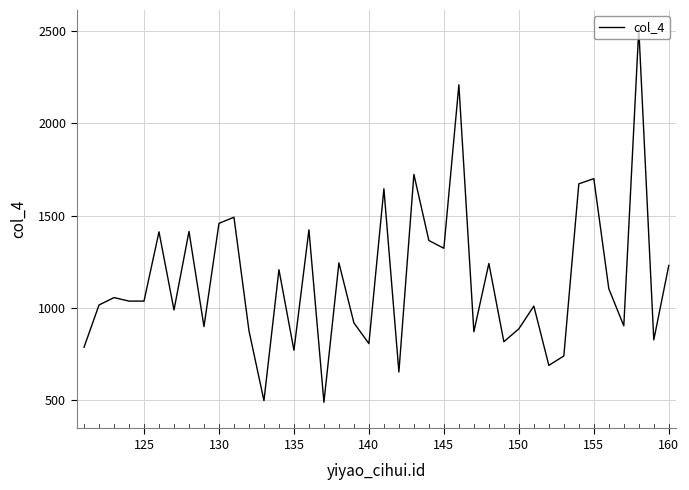

What is the difference between the maximum and minimum values?

2023